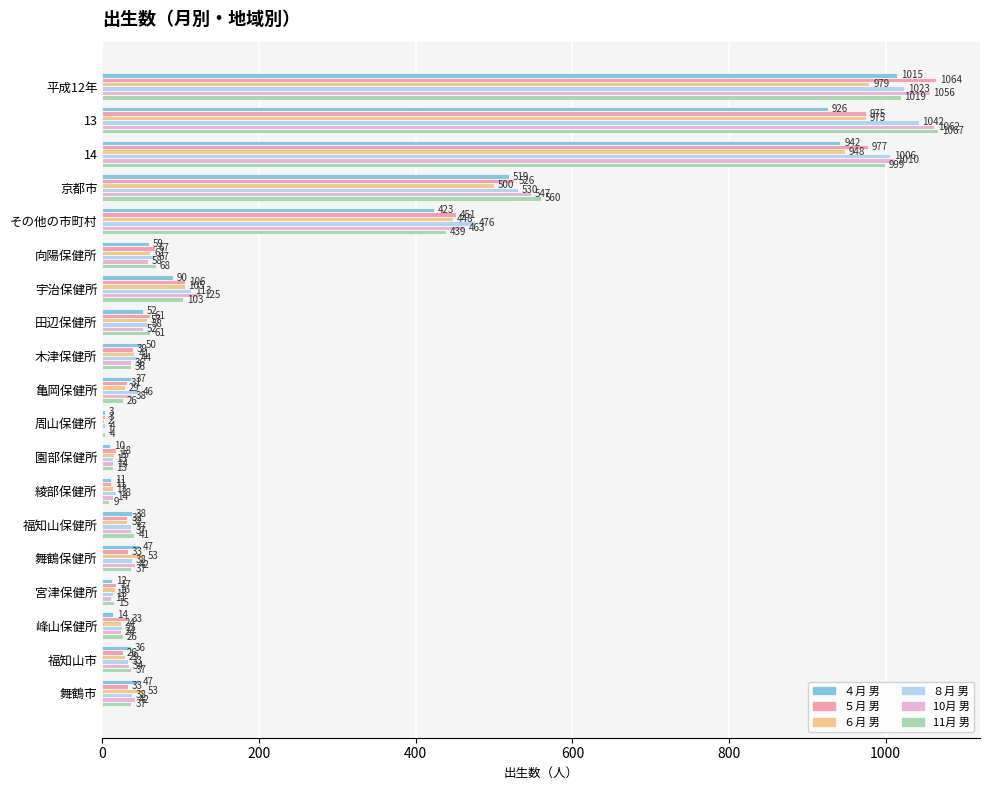

What is the maximum value shown in the chart?

1067